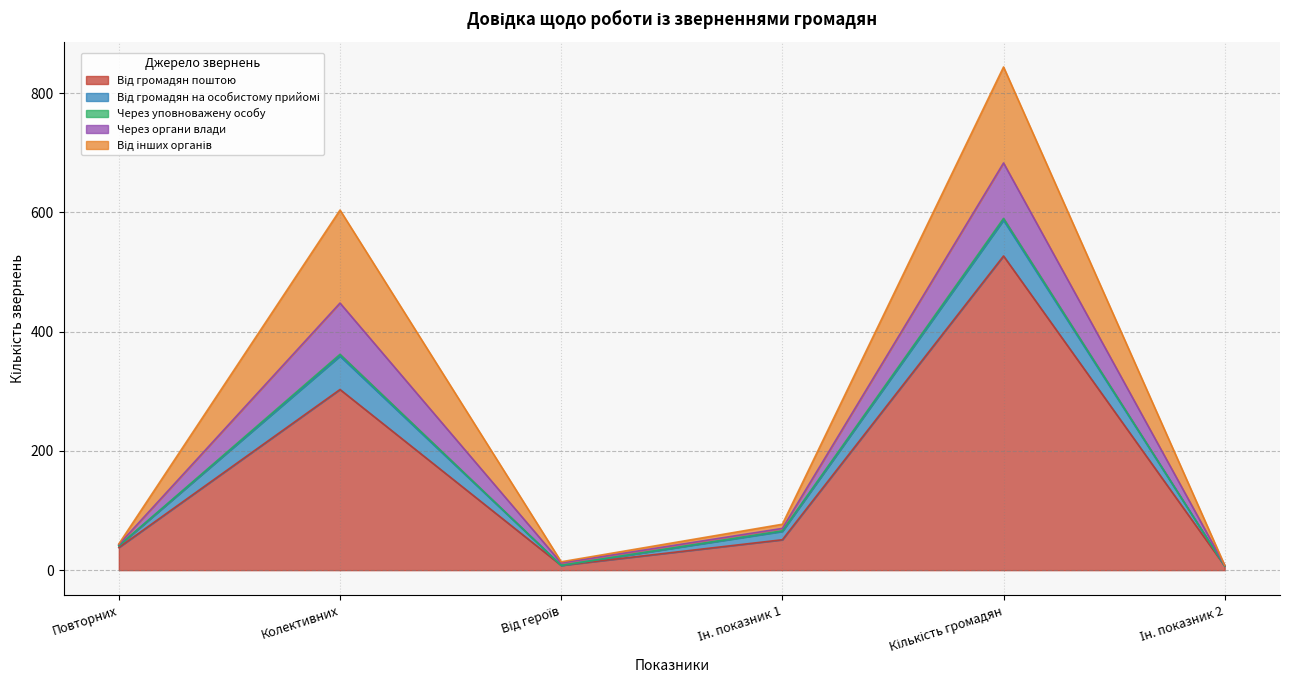

At how many categories does at least one series exceed 170?

2